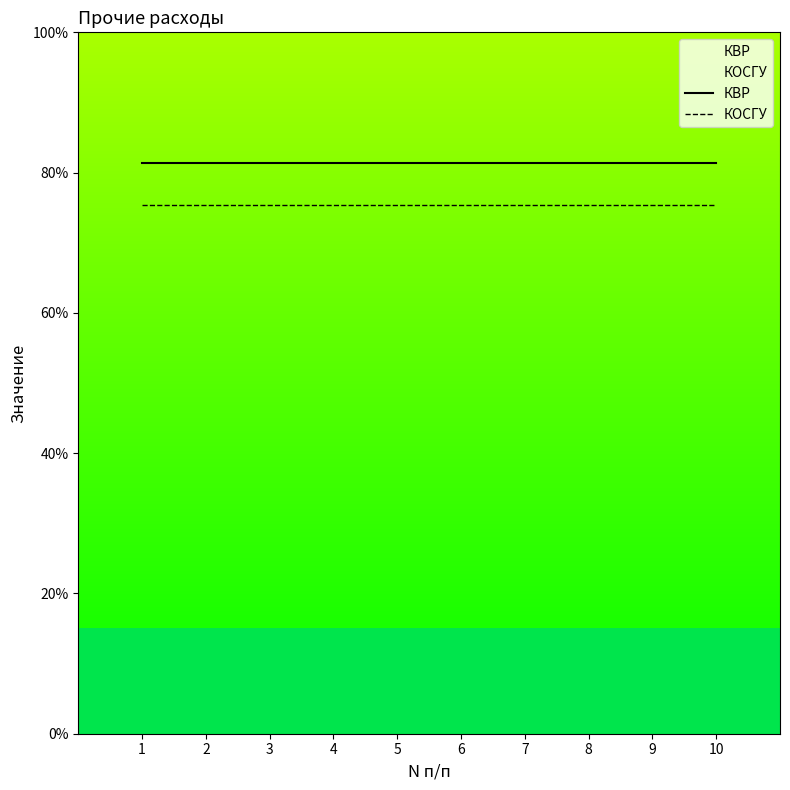

What is the smallest value displayed?

75.3